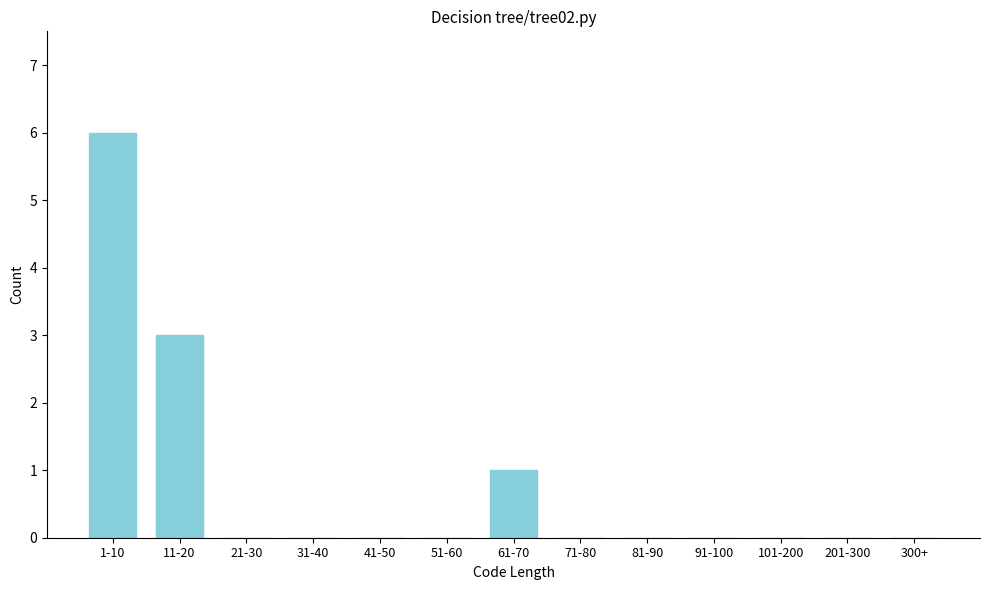

Reading left to right, extract all data points from this chart.

1-10=6	11-20=3	21-30=0	31-40=0	41-50=0	51-60=0	61-70=1	71-80=0	81-90=0	91-100=0	101-200=0	201-300=0	300+=0